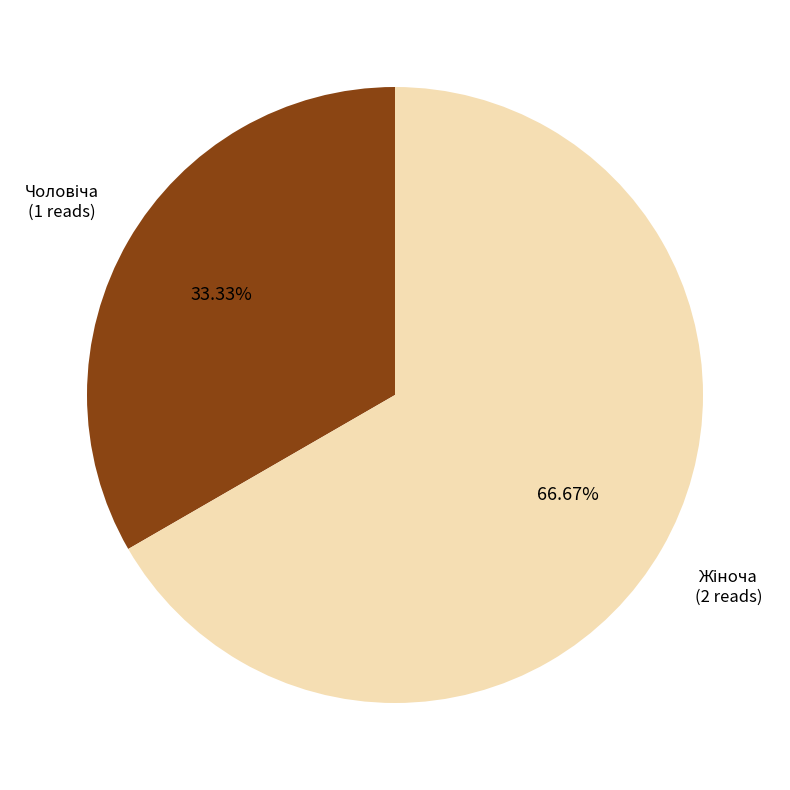

Is there a majority slice in this chart?

Yes